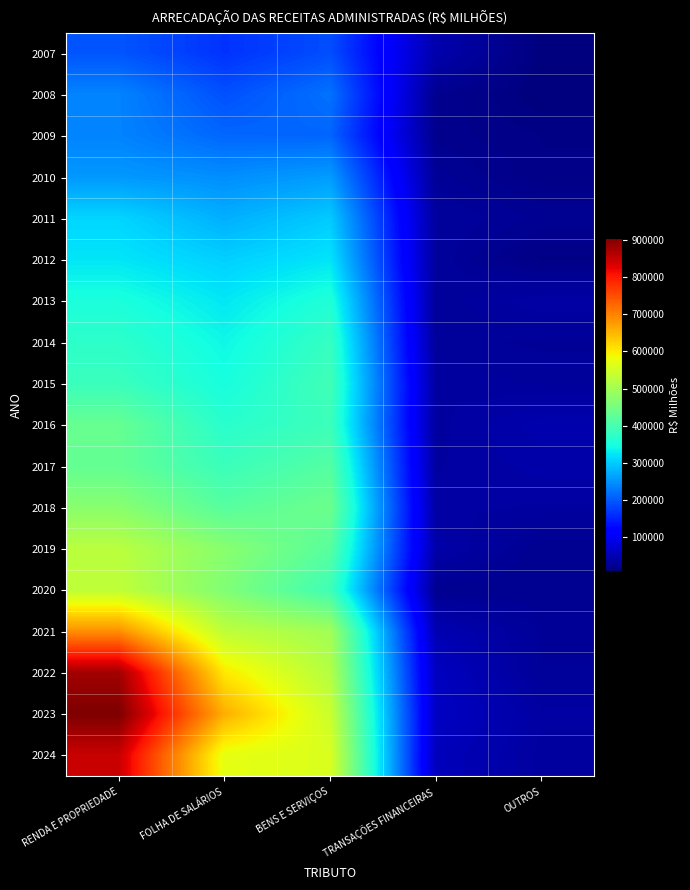

At how many categories does at least one series exceed 775866?

1